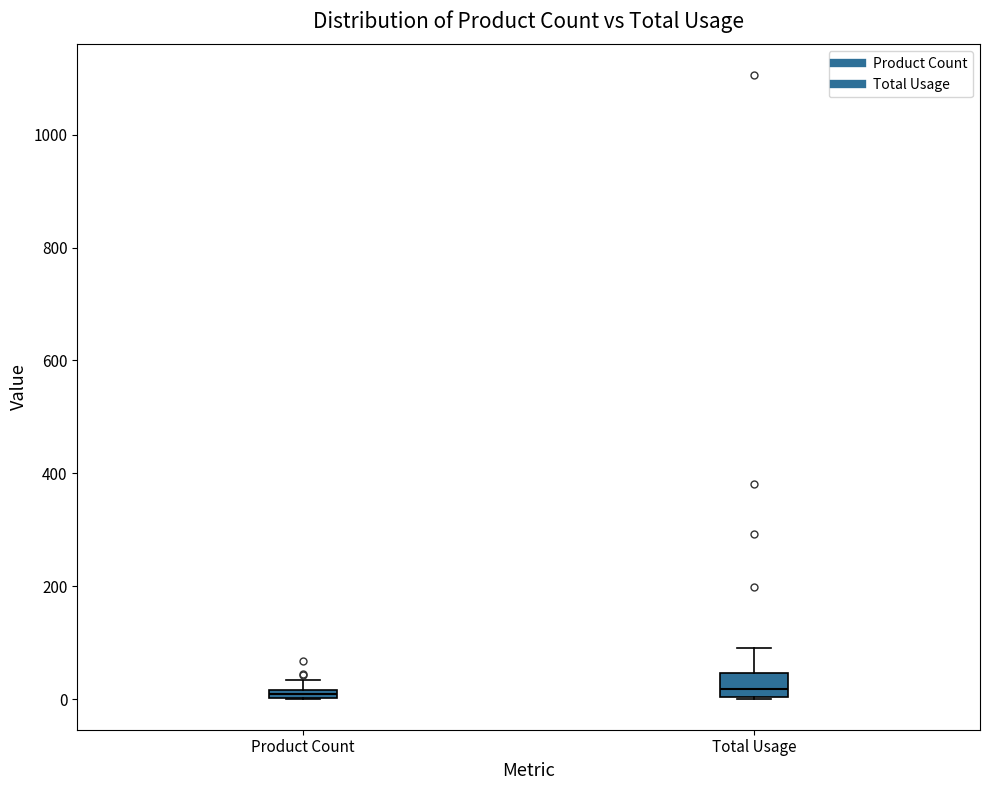

Where is the lower edge of the box for Total Usage on the y-axis? The values are not printed on the chart, so give them approximately, as read against the axis.

0